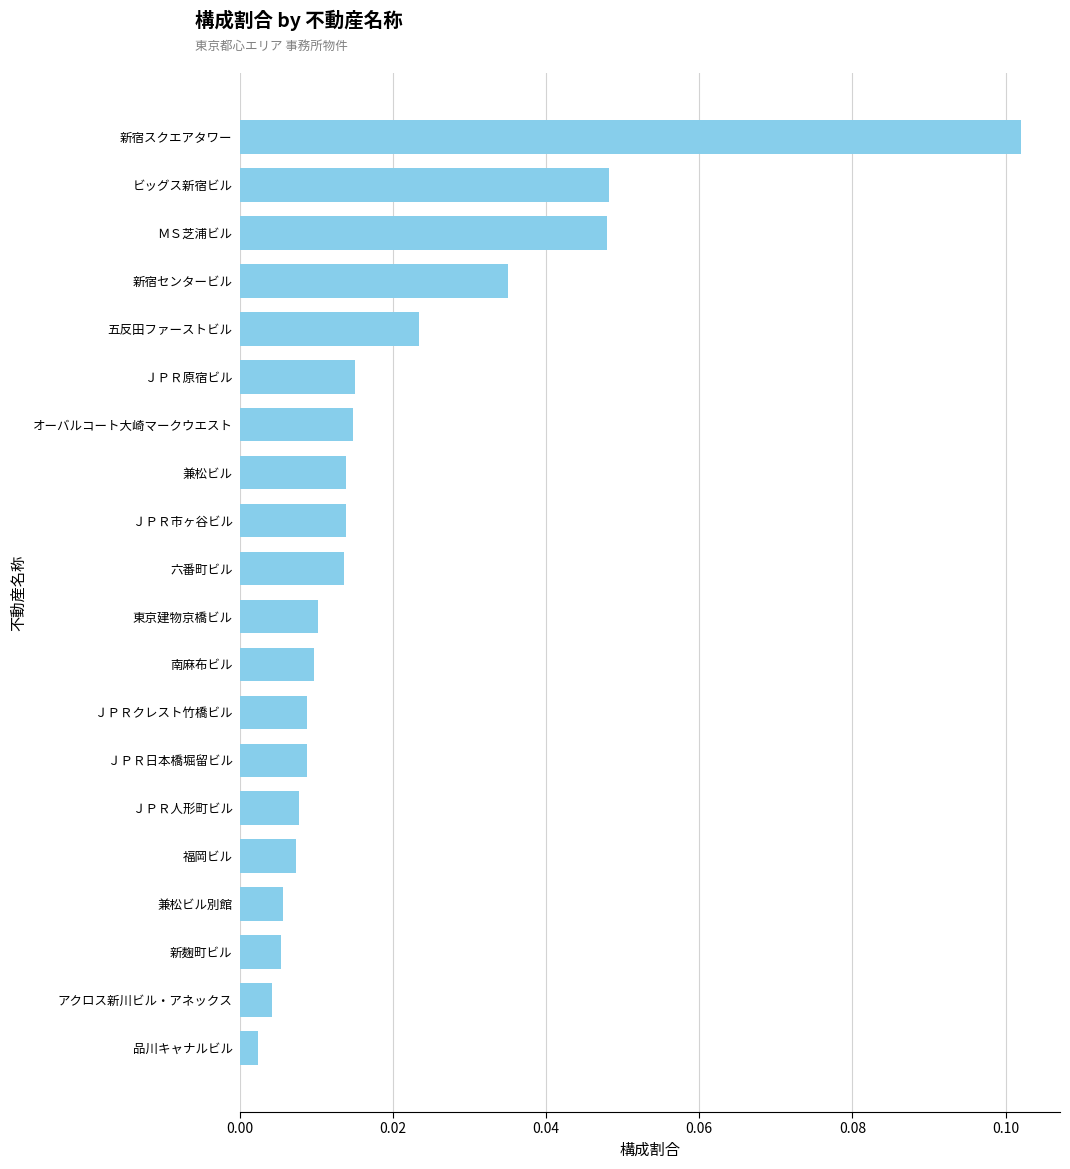

Which label corresponds to the largest value in the chart?

新宿スクエアタワー